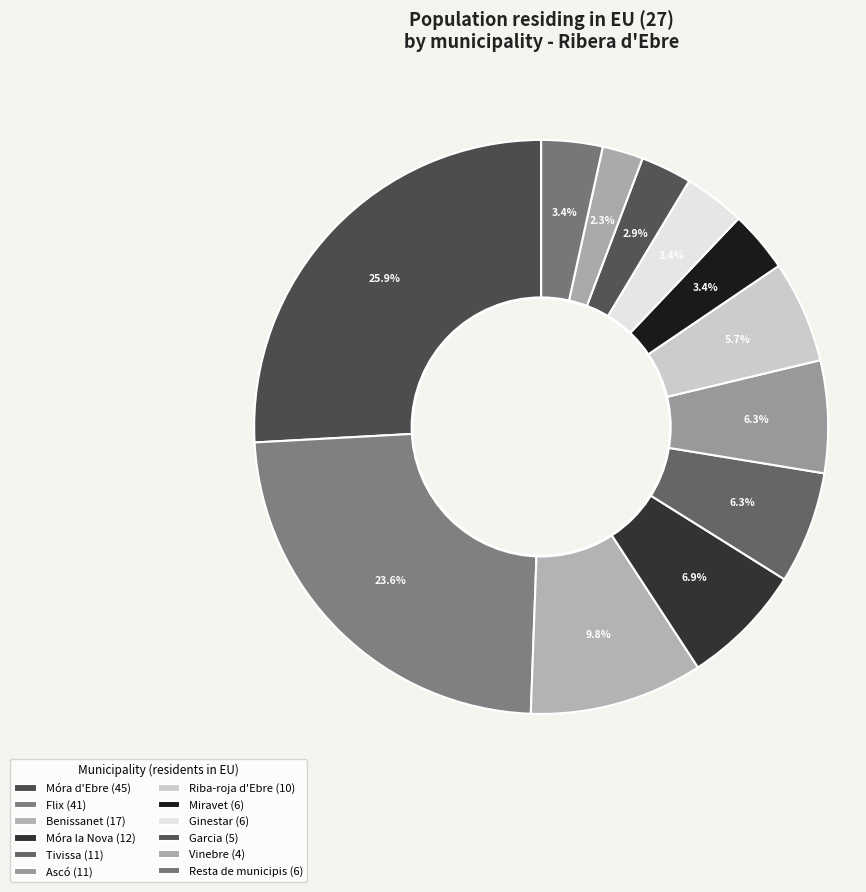

Between Riba-roja d'Ebre and Garcia, which is larger?

Riba-roja d'Ebre